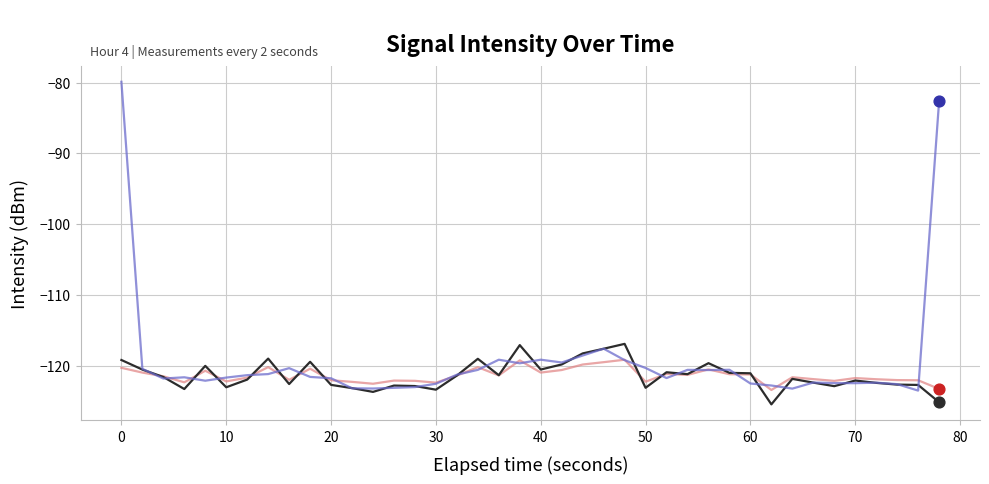

What is the smallest value displayed?

-125.4